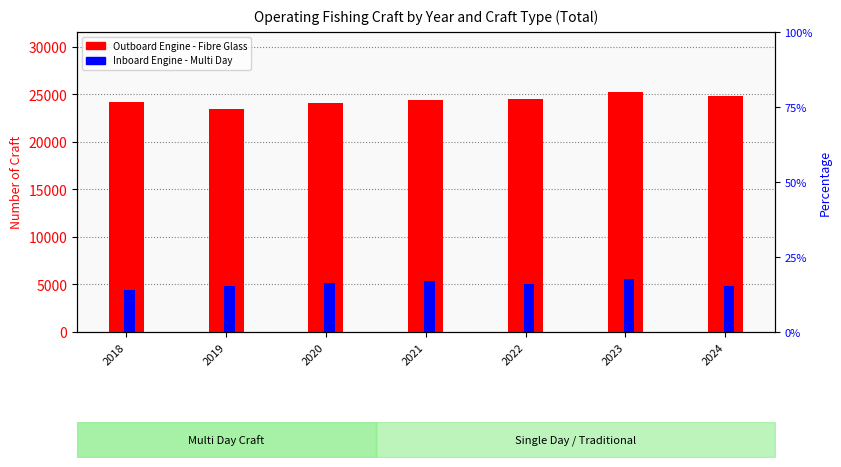

The Outboard Engine - Fibre Glass series shows 10803 at 2019. True or false?

False